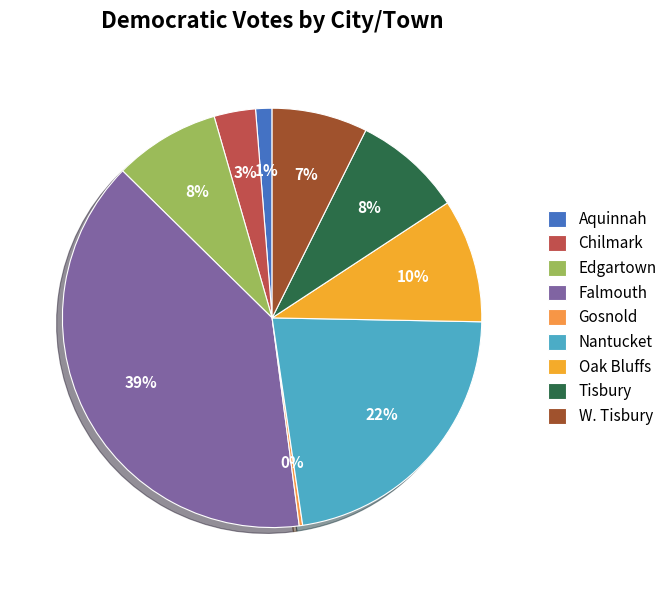

Rank the categories by value from highest to lowest.

Falmouth, Nantucket, Oak Bluffs, Tisbury, Edgartown, W. Tisbury, Chilmark, Aquinnah, Gosnold